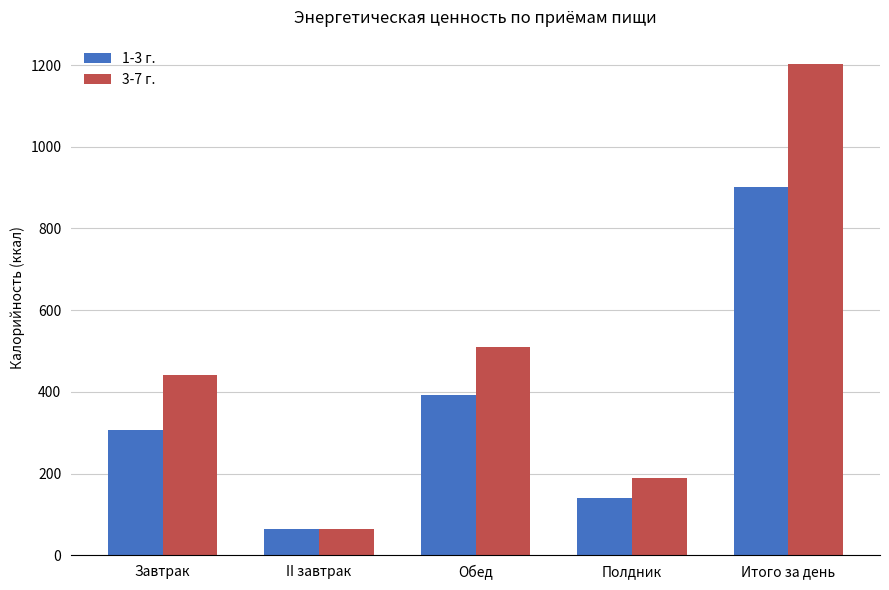

Which series has the largest range (max minus min)?

3-7 г.